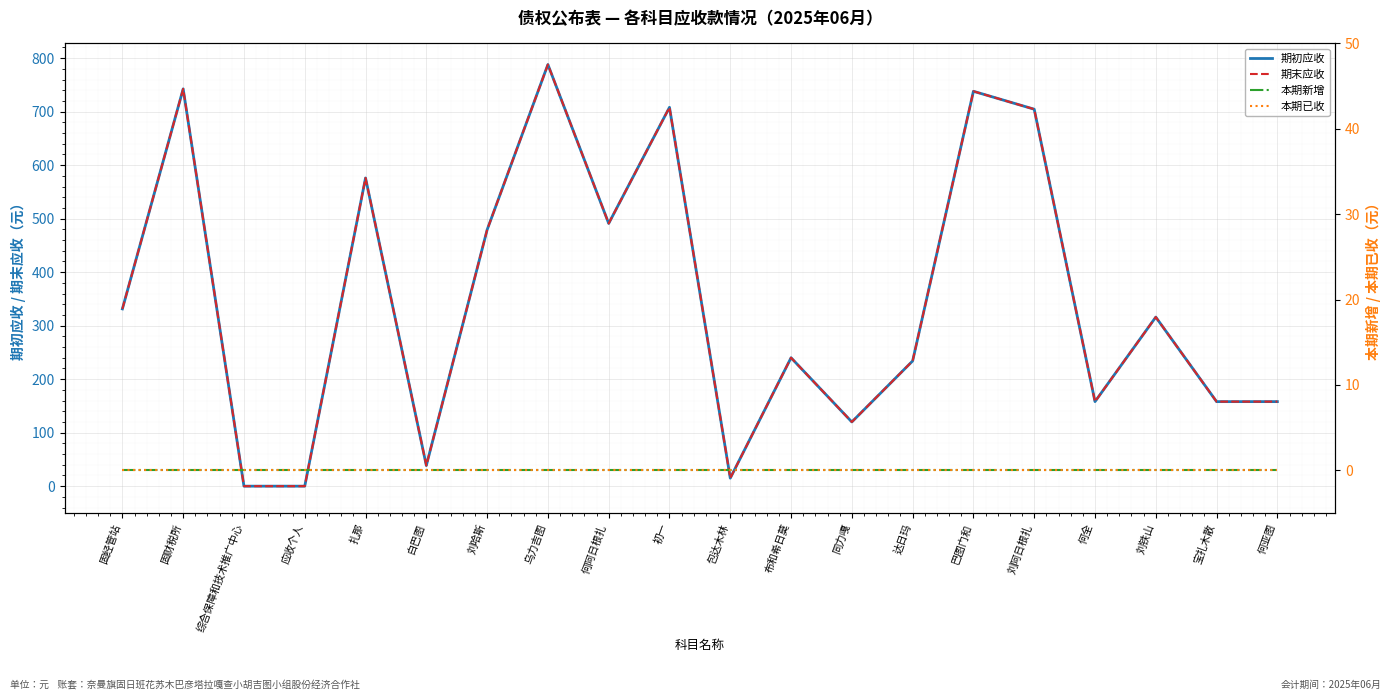

What are all the series names shown in the legend?

期初应收, 期末应收, 本期新增, 本期已收